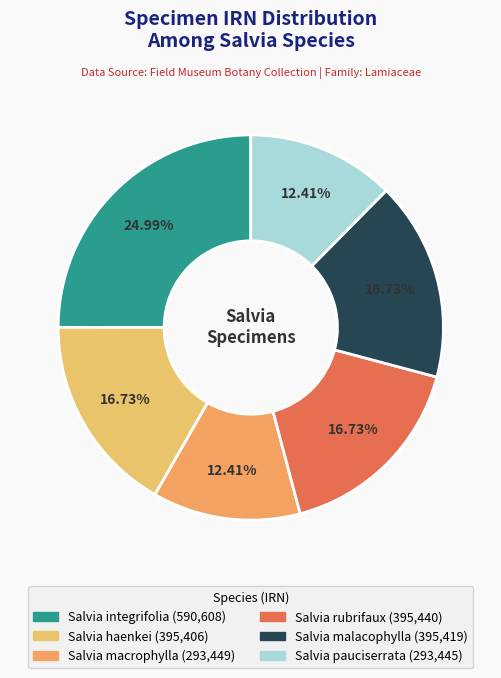

What percentage is the Salvia haenkei slice, to the nearest percent?

17%